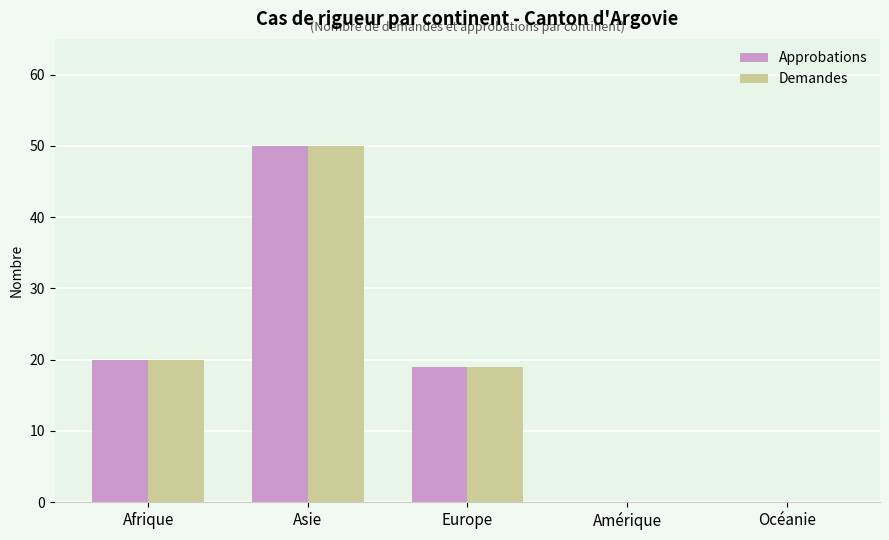

What is the difference between the Approbations values at Asie and Amérique?

50